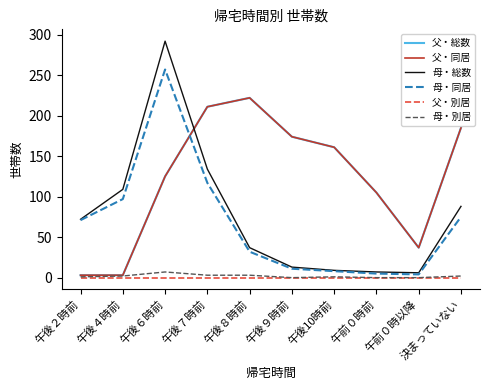

What is the difference between the highest and lowest values at 午後２時前?

72